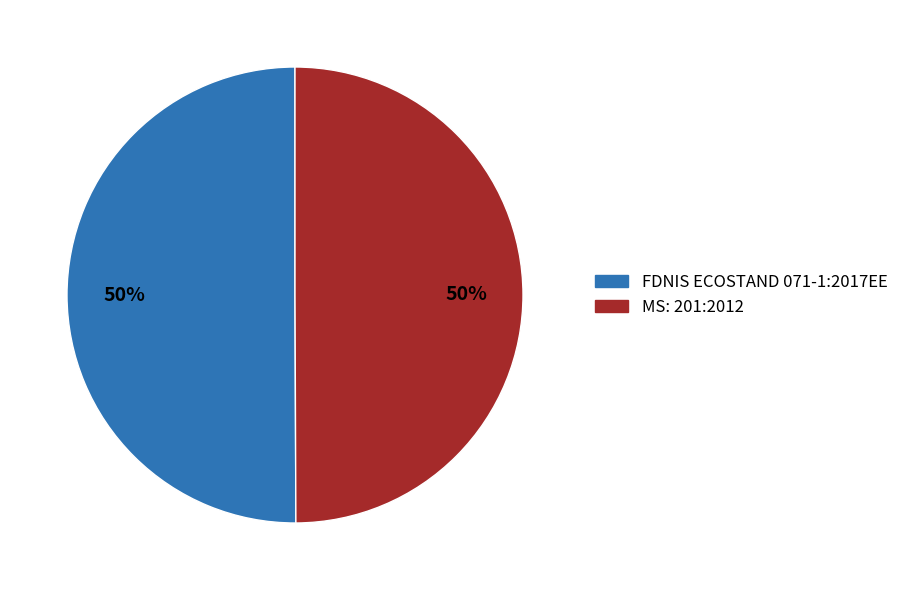

Combined, do FDNIS ECOSTAND 071-1:2017EE and MS: 201:2012 account for over 50%?

Yes